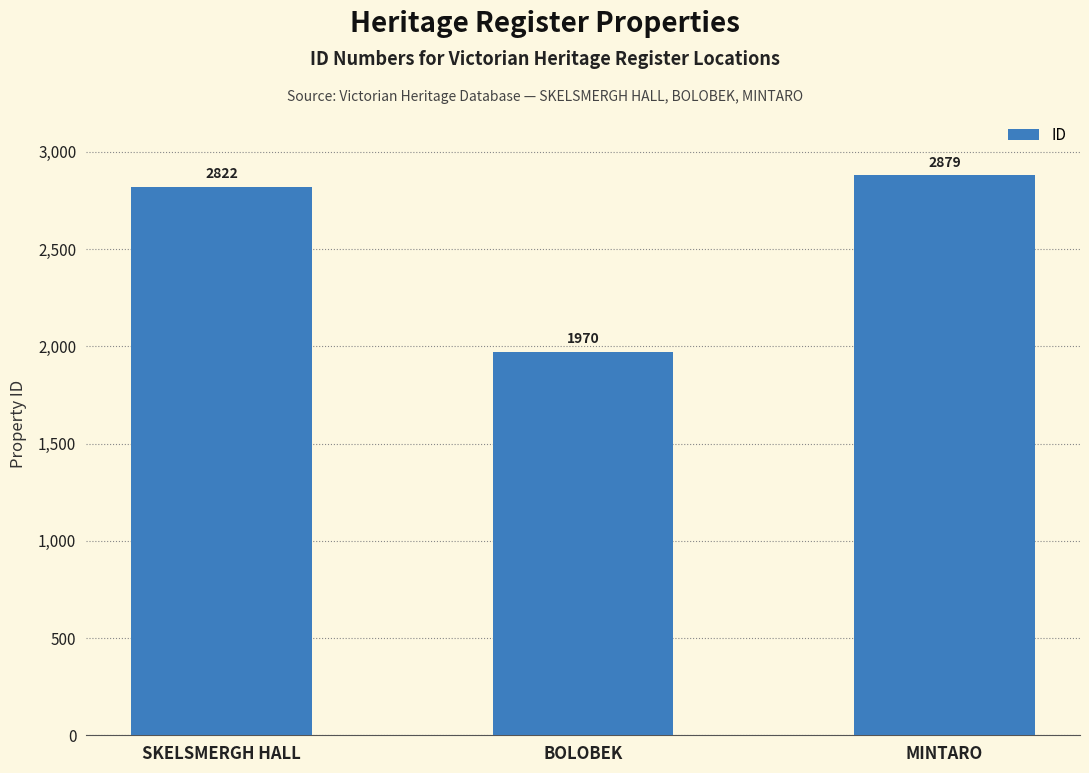

Where is the data nearest to the value 2424?

SKELSMERGH HALL